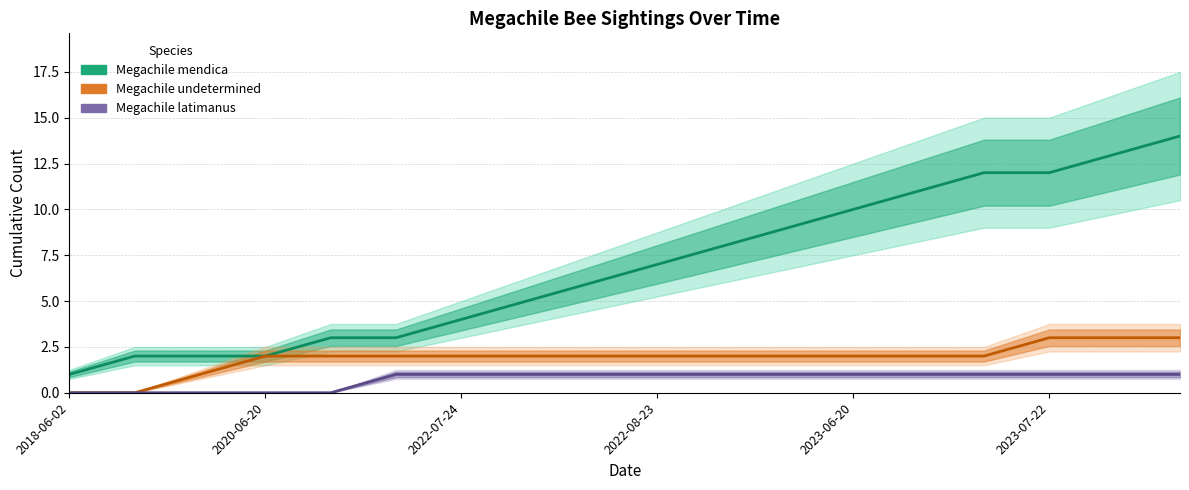

How many data points in Megachile undetermined are above 2?

3